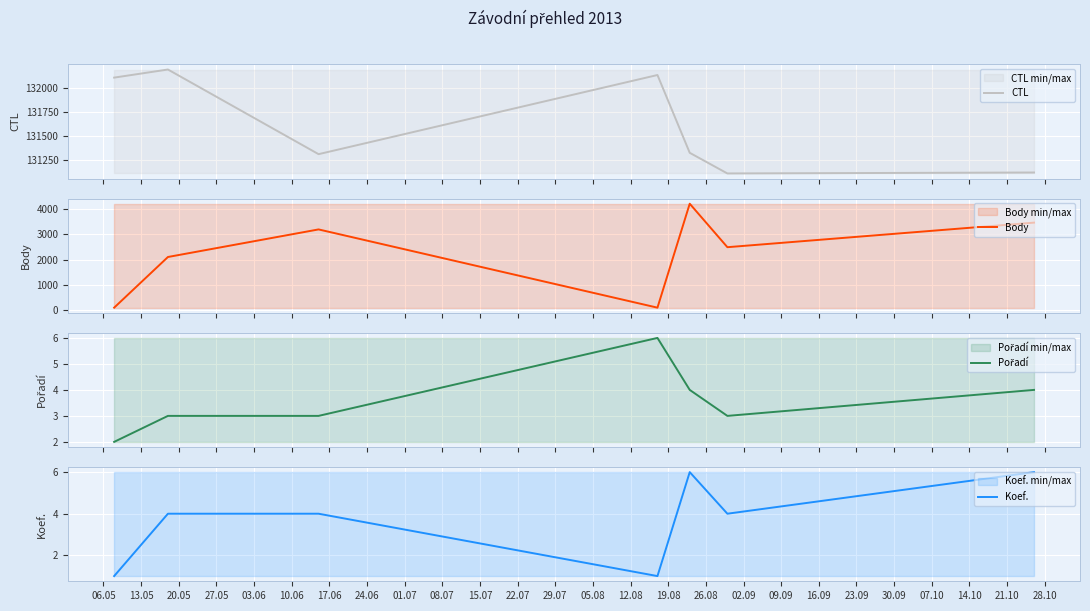

How many categories are shown in the chart?

7